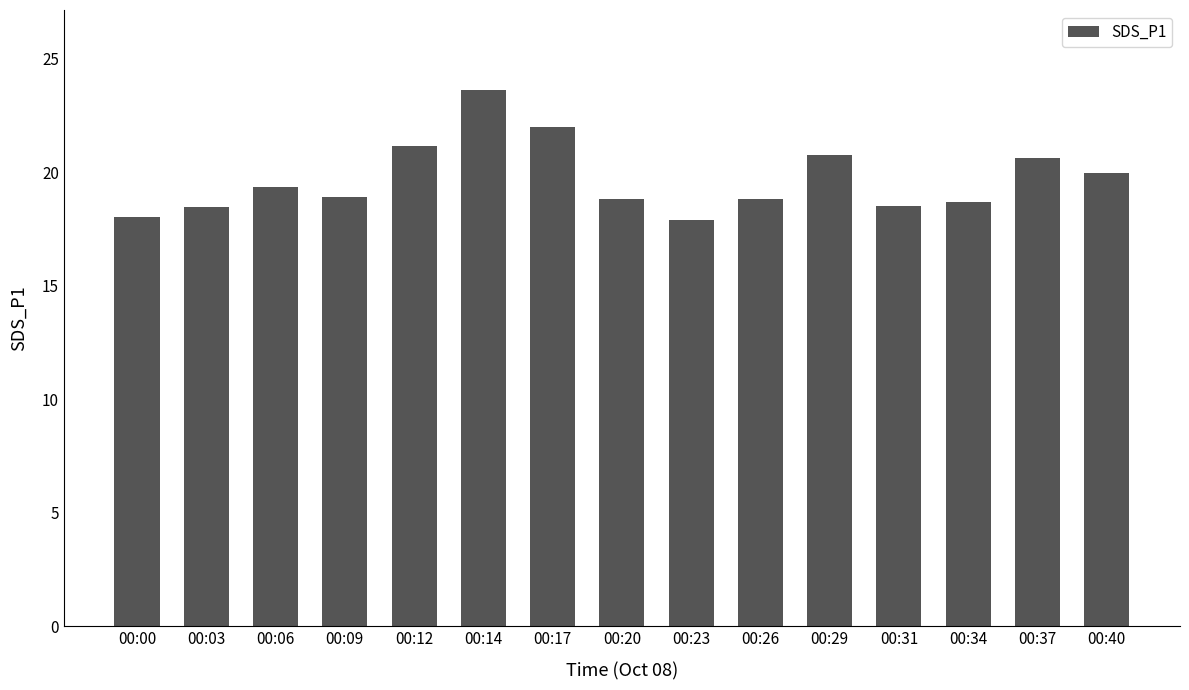

Are the bars horizontal?

No